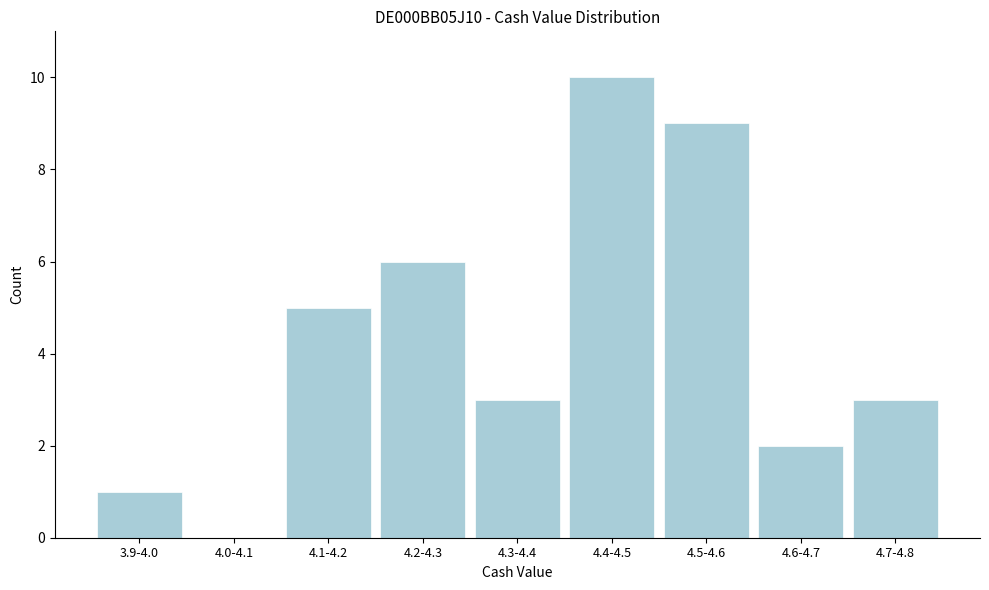

Reading left to right, list all the values displayed in this chart.

3.9-4.0=1	4.0-4.1=0	4.1-4.2=5	4.2-4.3=6	4.3-4.4=3	4.4-4.5=10	4.5-4.6=9	4.6-4.7=2	4.7-4.8=3